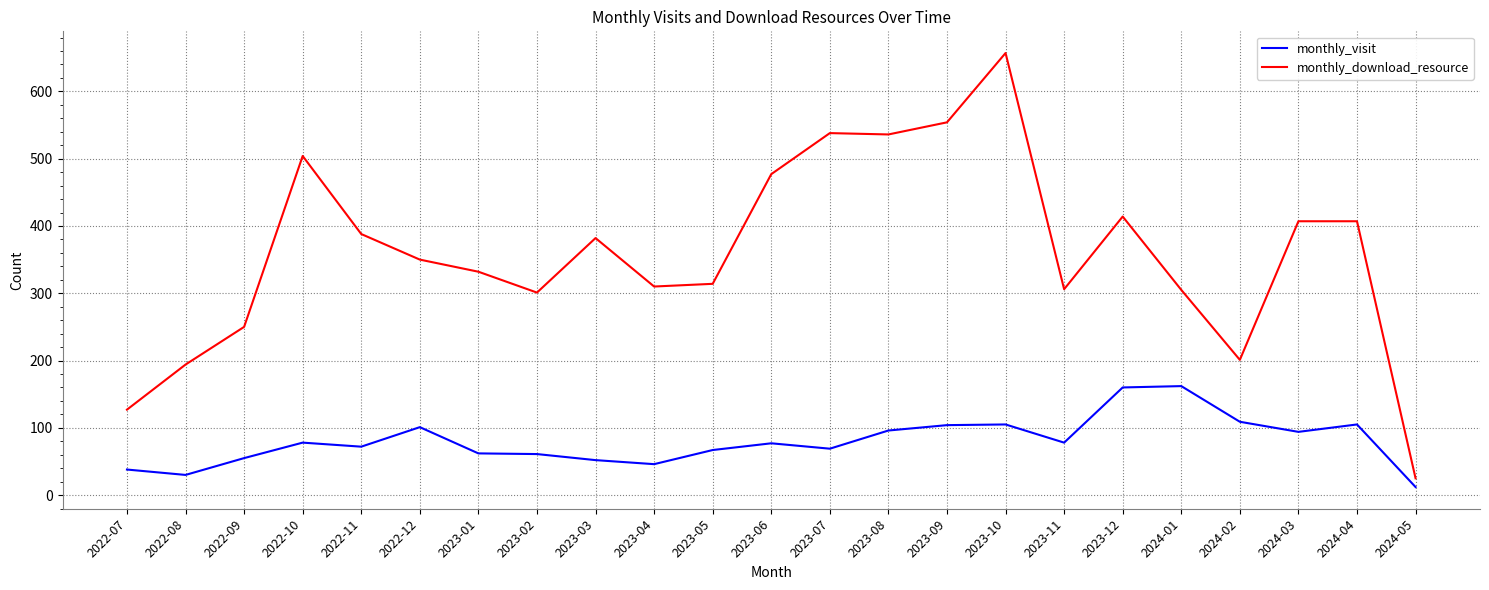

True or false: monthly_visit and monthly_download_resource cross at least once.

False